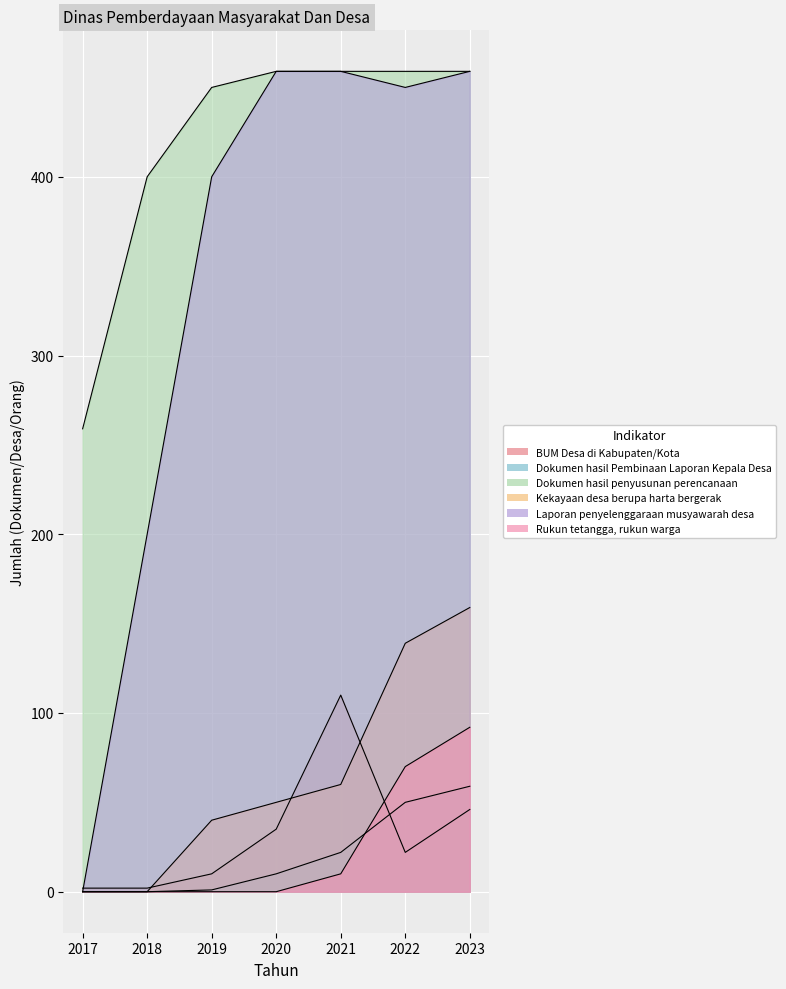

True or false: Dokumen hasil penyusunan perencanaan has a value of 228 at 2023.

False